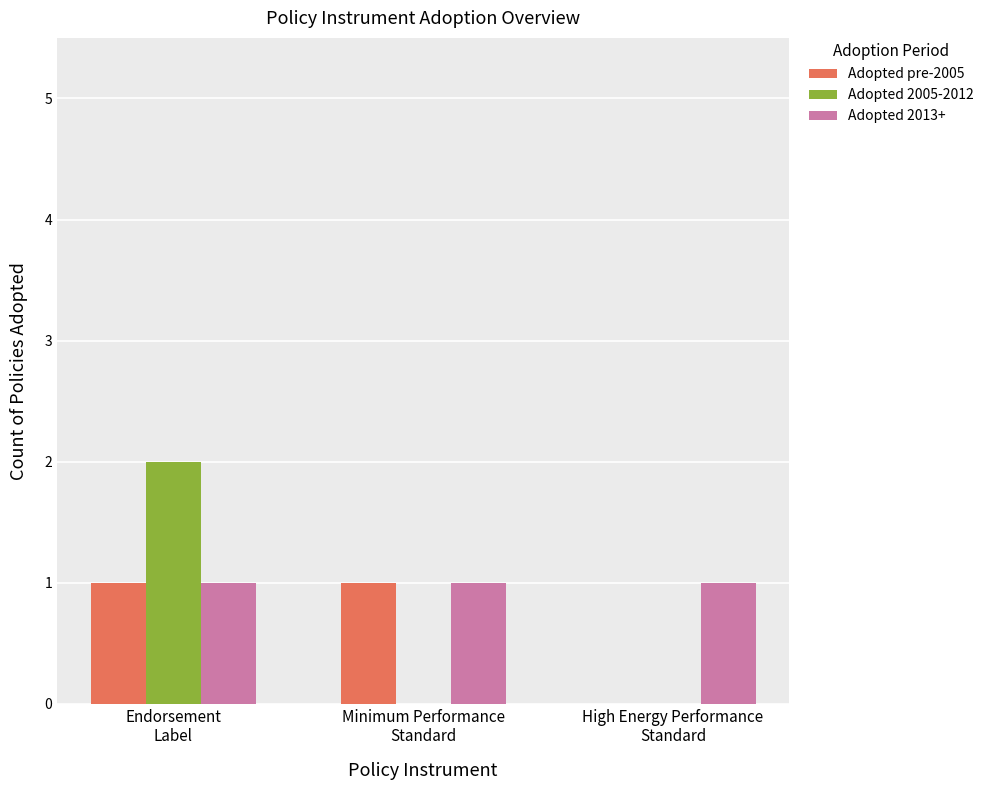

Which series has the largest total across all categories?

Adopted 2013+